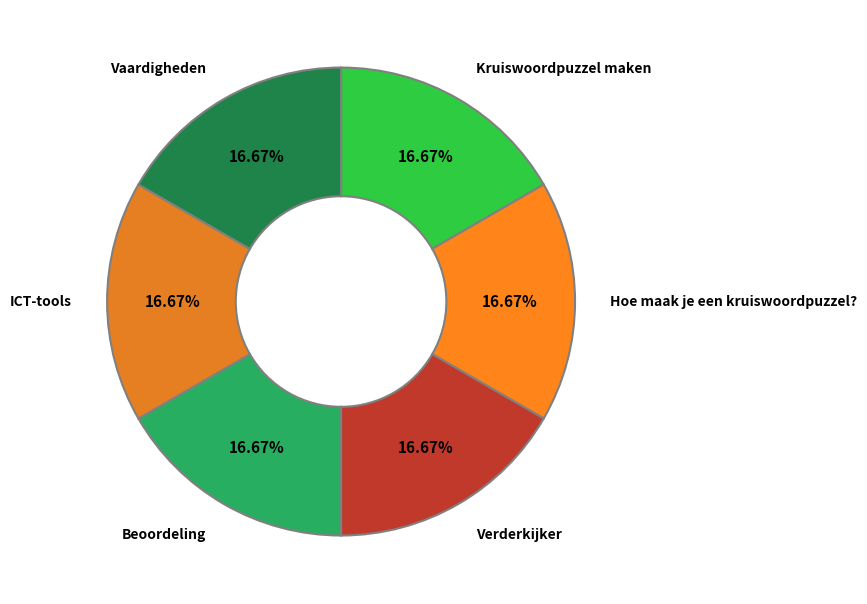

What is the ratio of the value at Beoordeling to the value at Kruiswoordpuzzel maken?

1.0